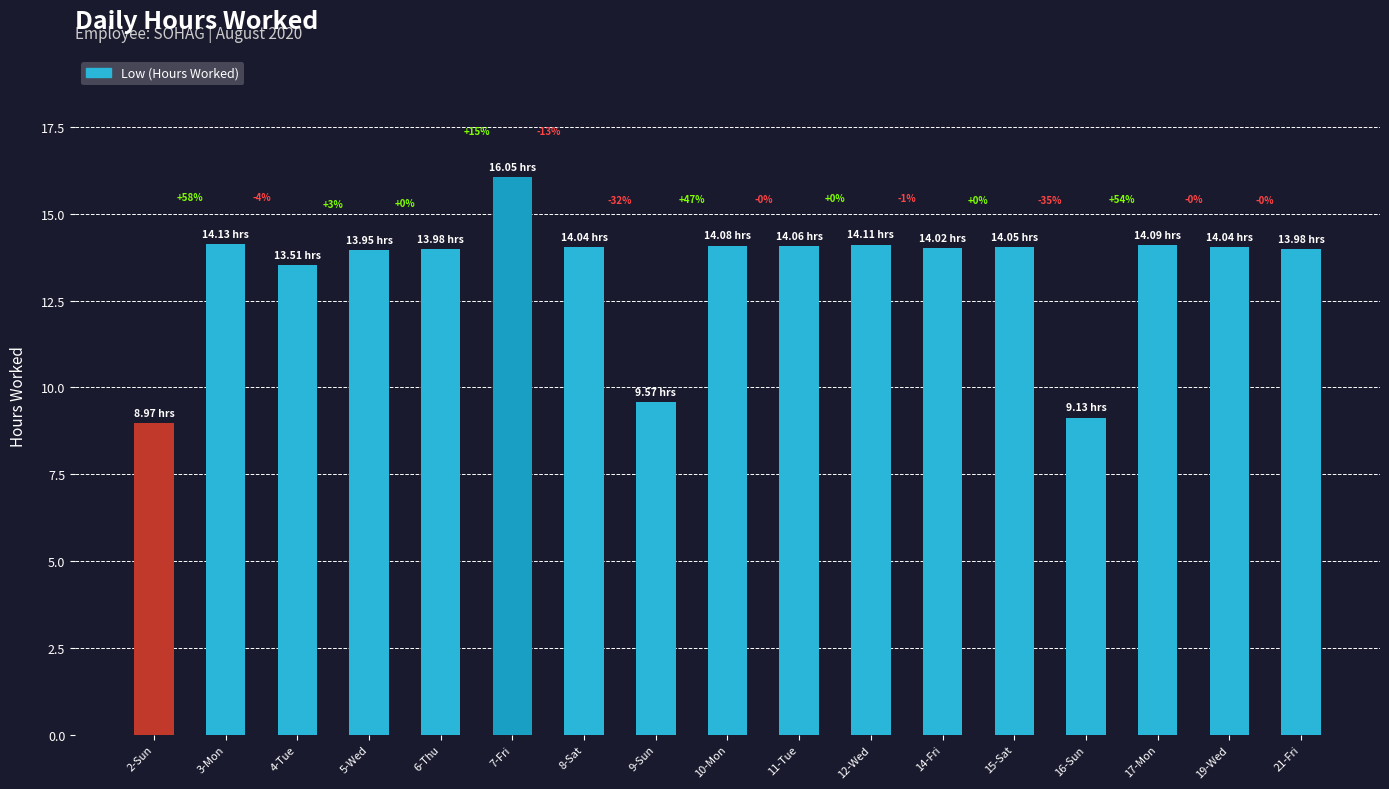

At which label does the data first exceed 14?

3-Mon